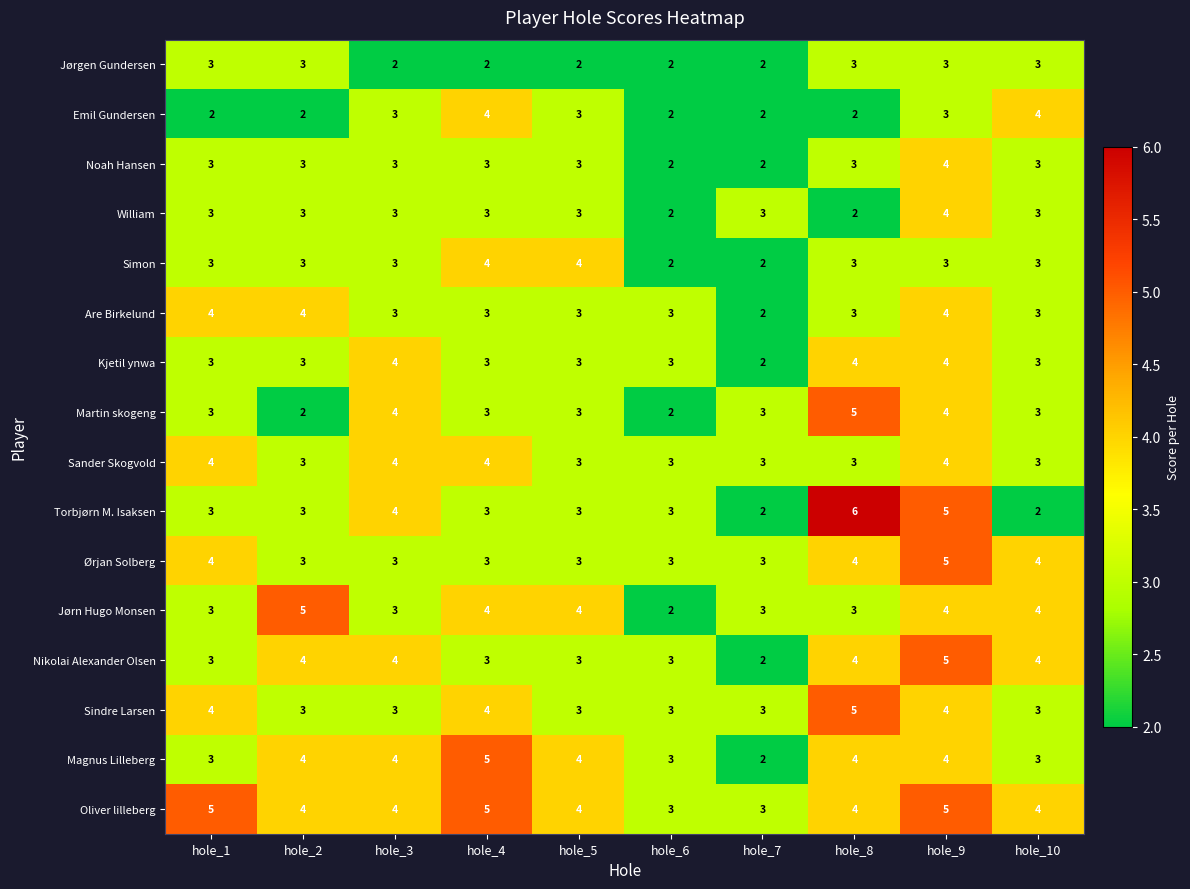

How many Jørn Hugo Monsen values are between 3 and 4?

8